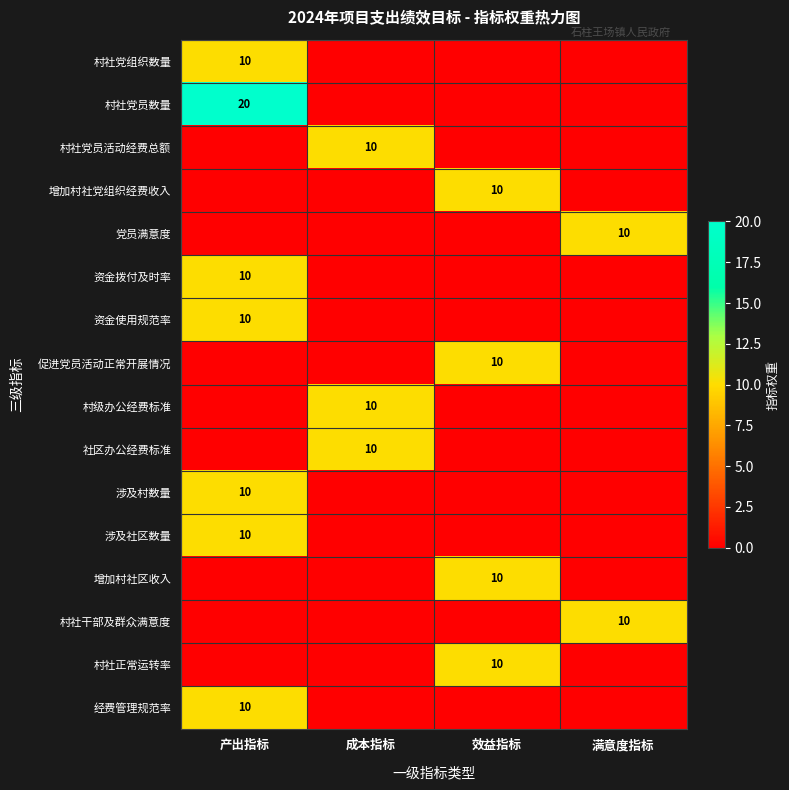

True or false: 社区办公经费标准 has a value of 17 at 成本指标.

False